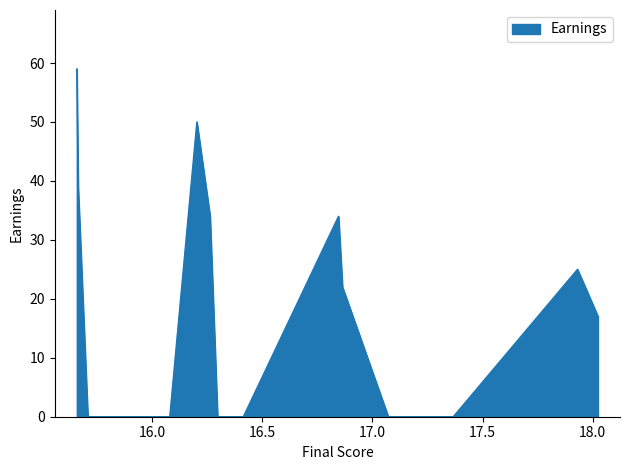

What is the maximum value shown in the chart?

59